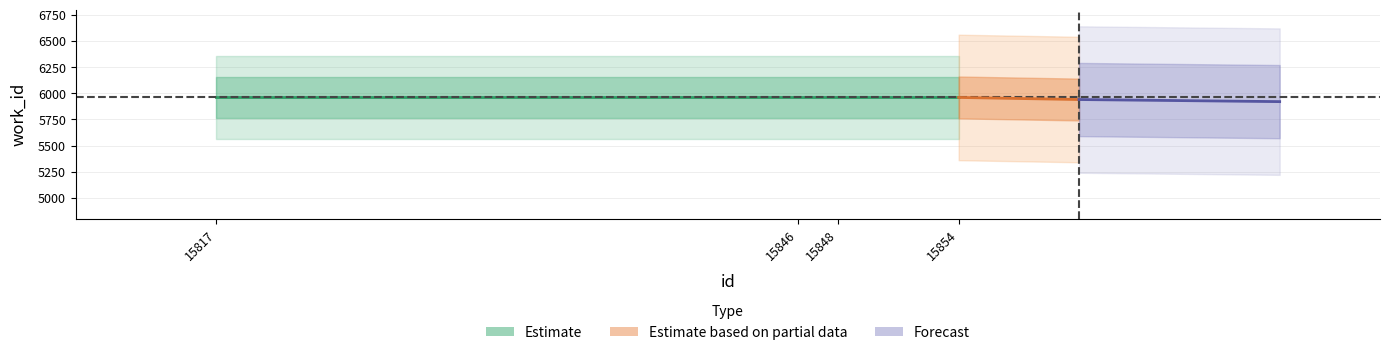

What is the difference between the id values at id_15817 and id_15848?

31